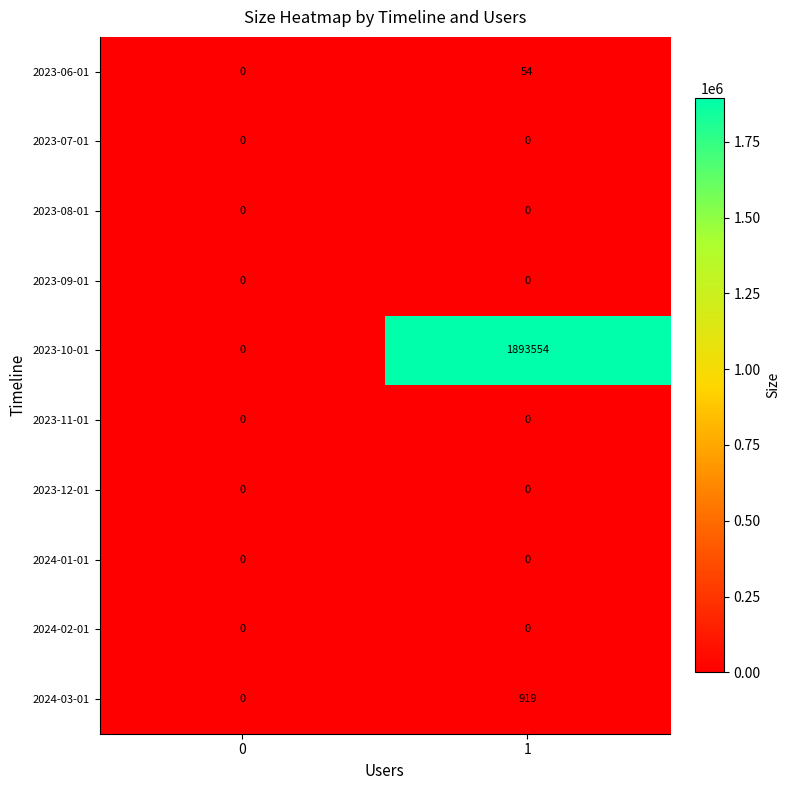

Which series has the largest range (max minus min)?

2023-10-01